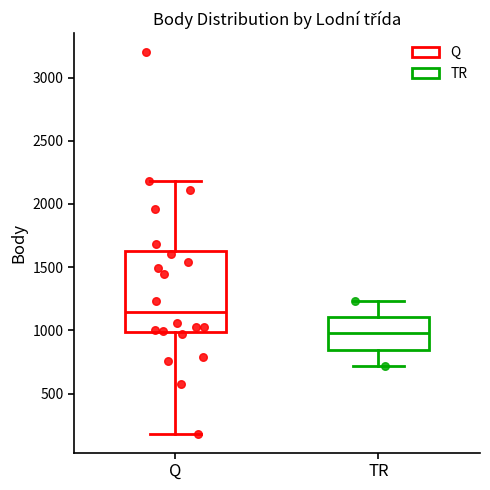

Where is the upper edge of the box for TR on the y-axis? The values are not printed on the chart, so give them approximately, as read against the axis.

1100